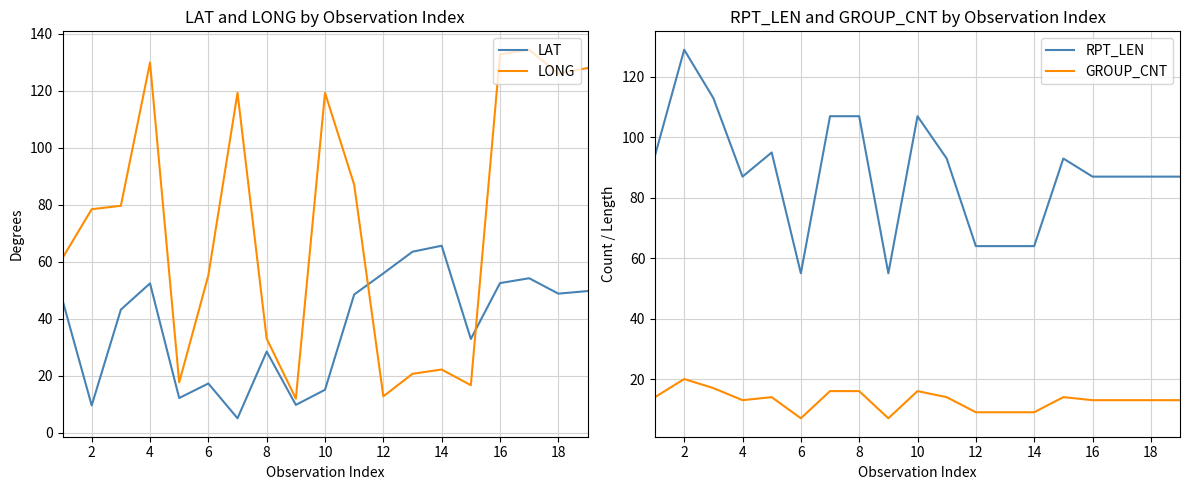

Reading right to left, what are all the values shown in this chart?

LAT: 49.7	48.8	54.2	52.5	32.9	65.6	63.5	55.9	48.5	15.1	9.8	28.5	5.1	17.3	12.2	52.4	43.2	9.6	46.5
LONG: 127.9	126.0	134.3	132.7	16.7	22.2	20.7	12.8	87.0	119.2	12.0	33.0	119.2	55.2	17.7	129.8	79.6	78.4	61.3
RPT_LEN: 87.0	87.0	87.0	87.0	93.0	64.0	64.0	64.0	93.0	107.0	55.0	107.0	107.0	55.0	95.0	87.0	113.0	129.0	94.0
GROUP_CNT: 13.0	13.0	13.0	13.0	14.0	9.0	9.0	9.0	14.0	16.0	7.0	16.0	16.0	7.0	14.0	13.0	17.0	20.0	14.0